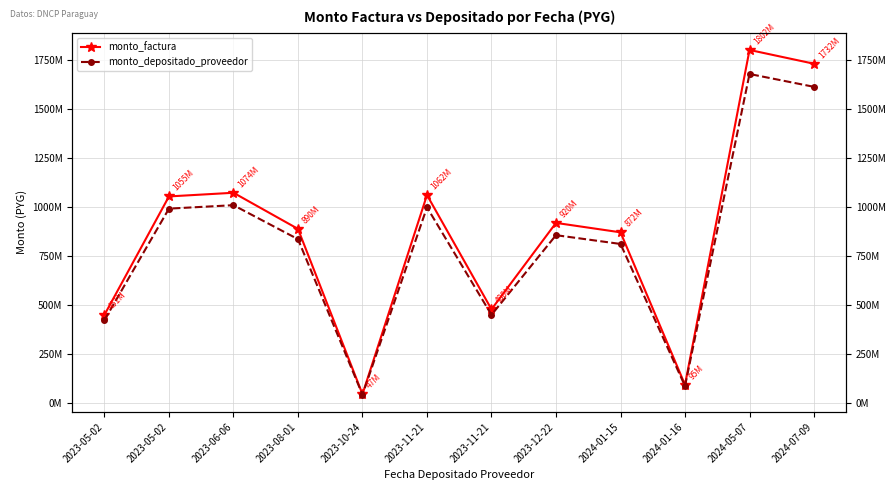

At 2023-06-06, list the series in order from largest to smallest.

monto_factura, monto_depositado_proveedor